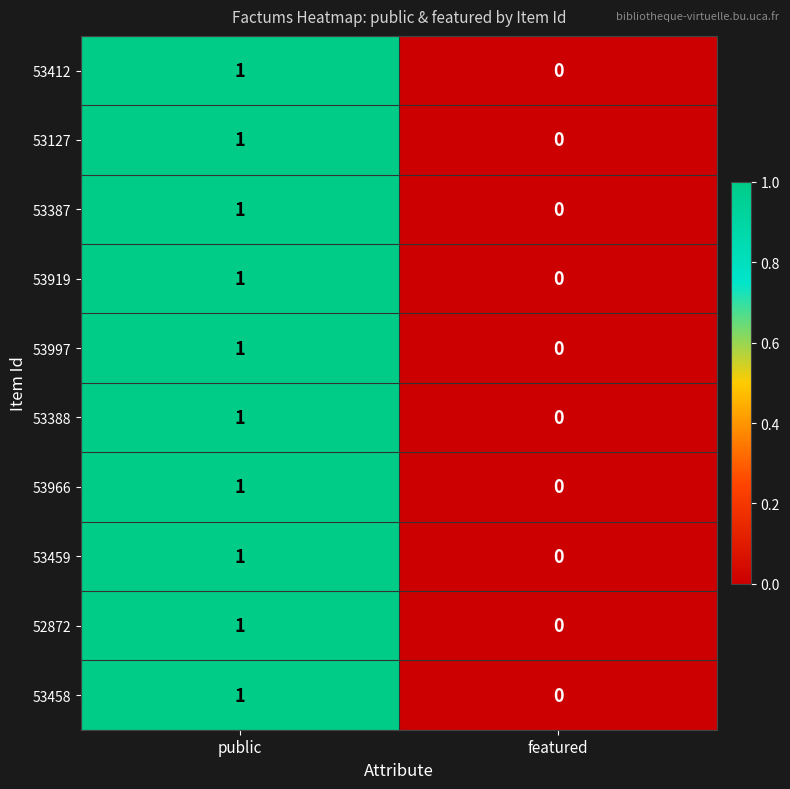

Where is 53966 nearest to the value 0?

featured